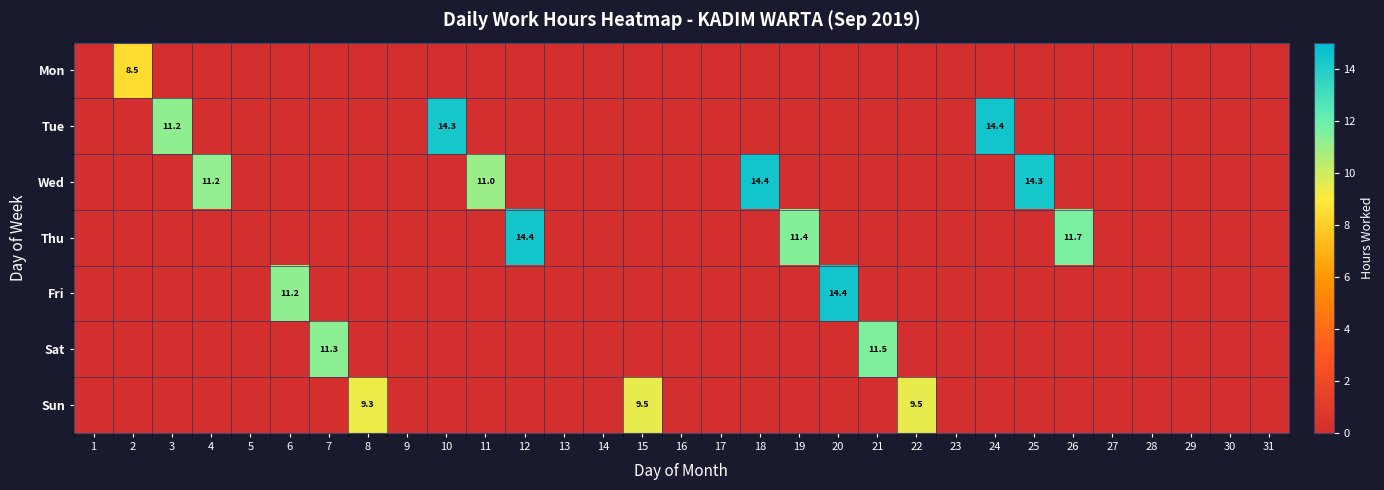

What is the difference between the highest and lowest values at 20?

14.4